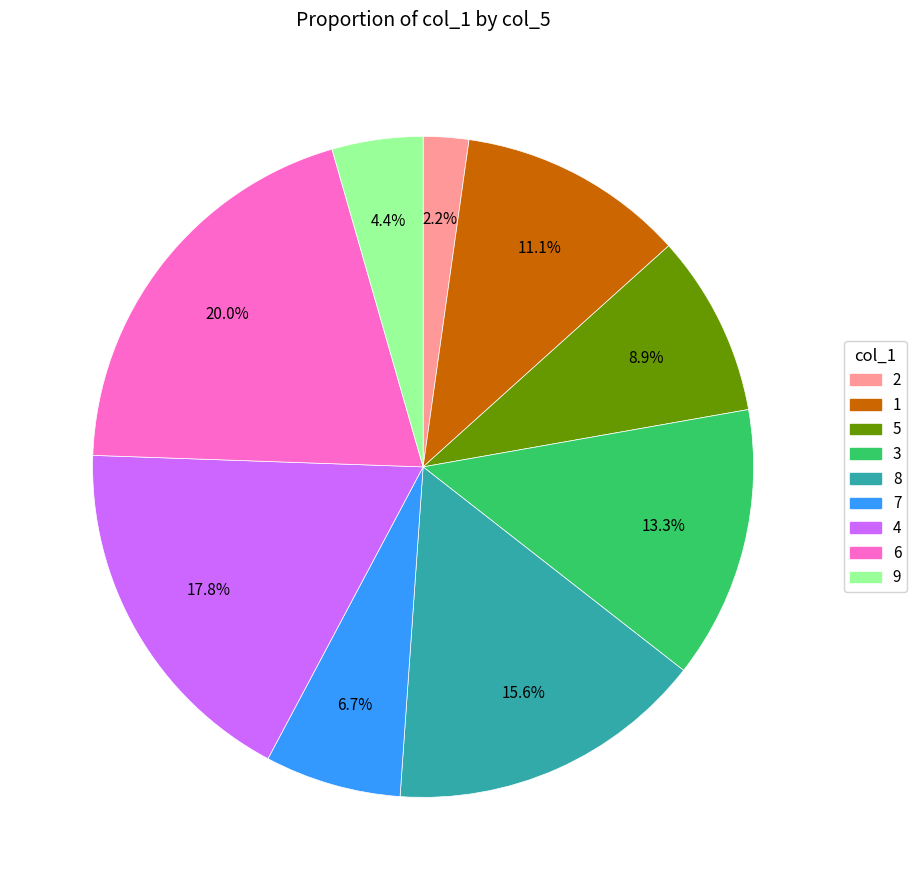

Between 3 and 6, which is larger?

6